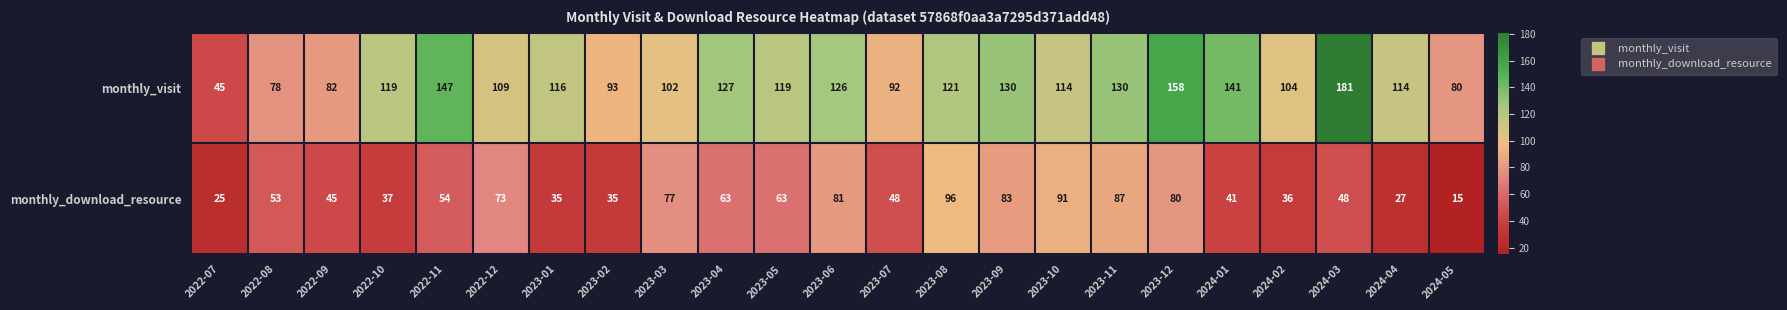

At which label does monthly_visit first exceed 116?

2022-10